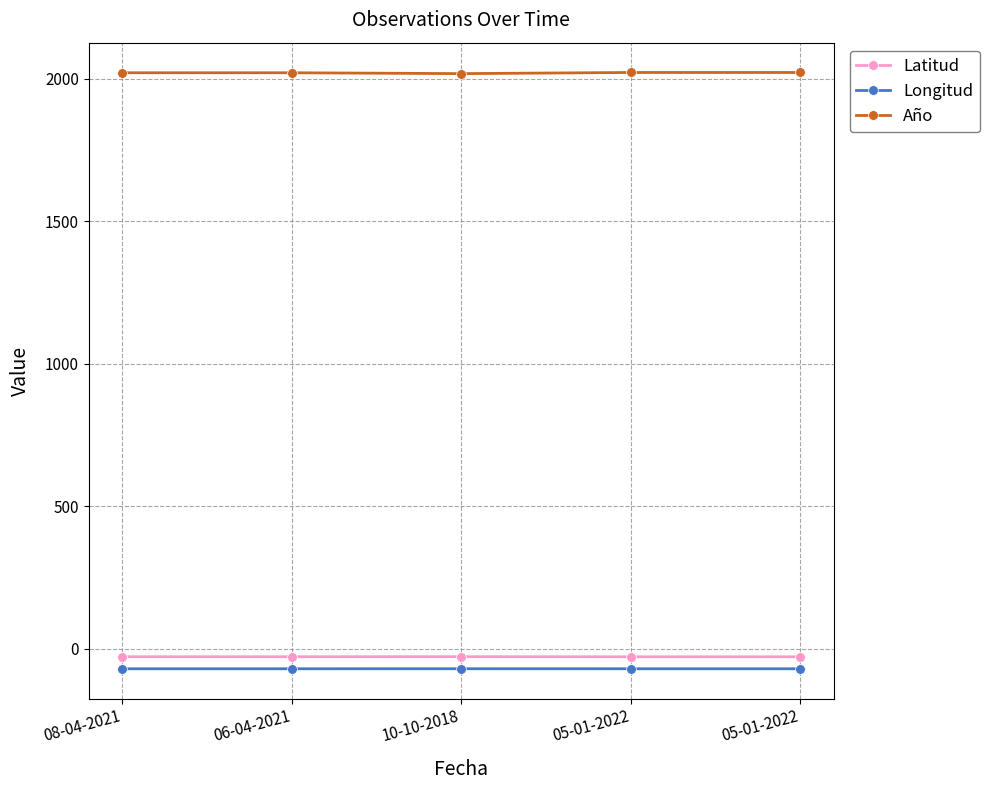

What is the label of the 2nd point from the left?

06-04-2021